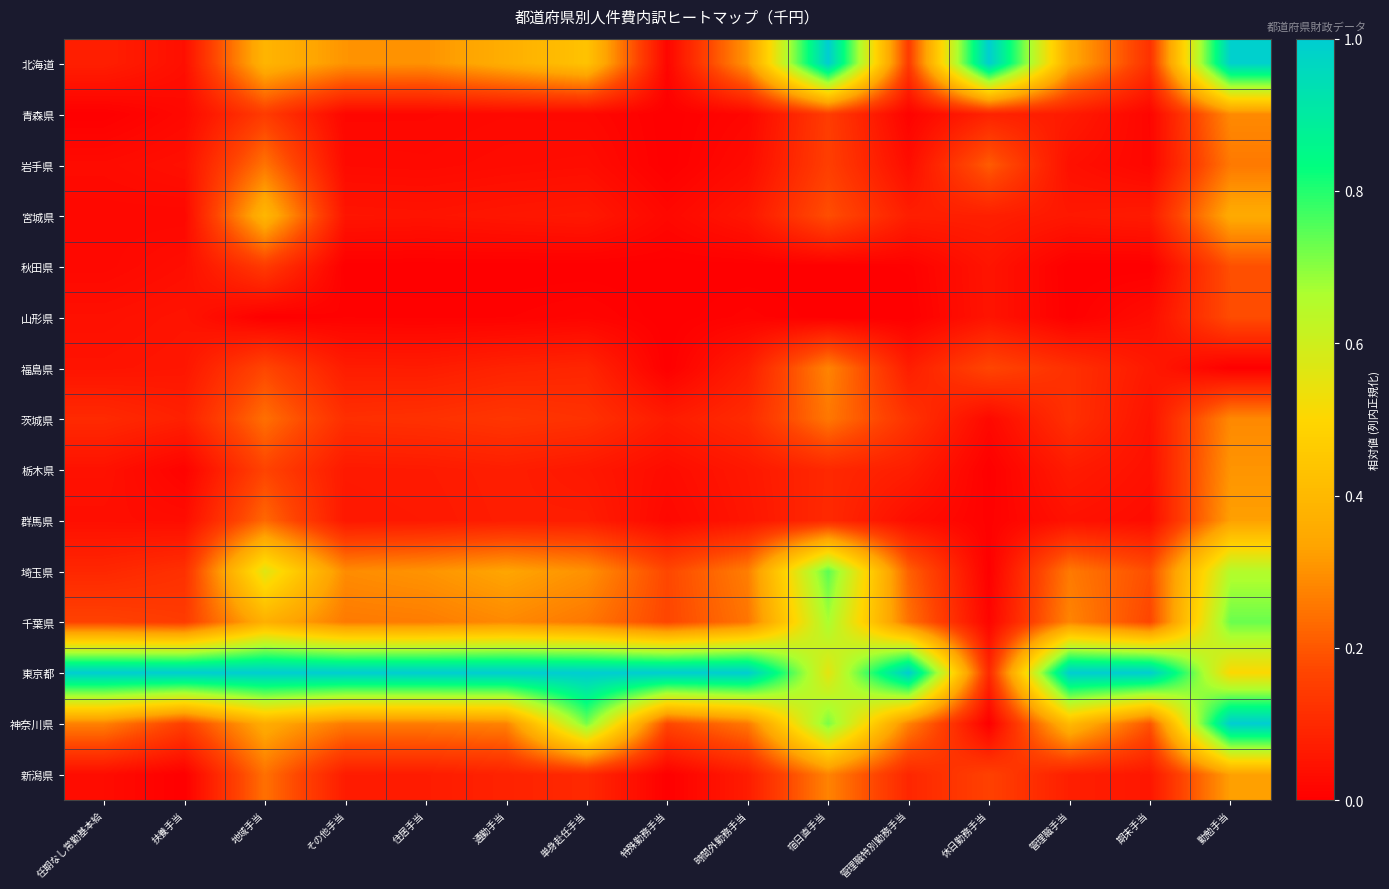

What is the spread (max minus min) of values at 勤勉手当?

1.0